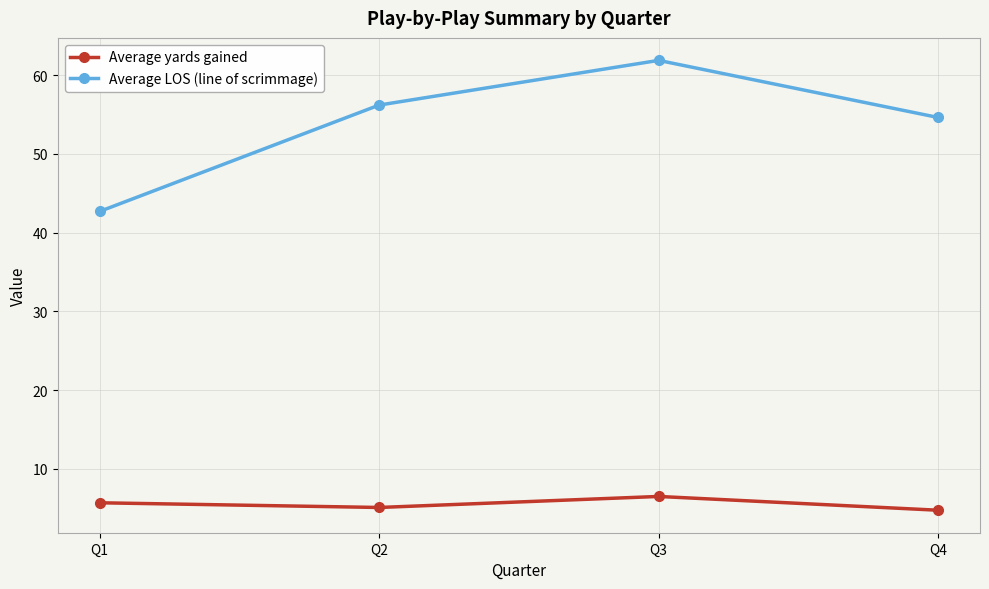

At which label is Average LOS (line of scrimmage) closest to 52?

Q4